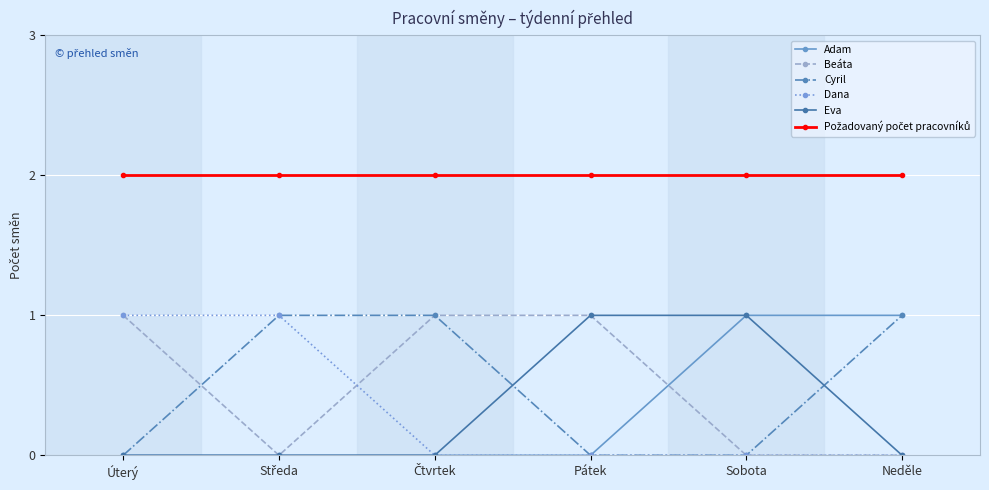

What is the label of the 6th point from the left?

Neděle